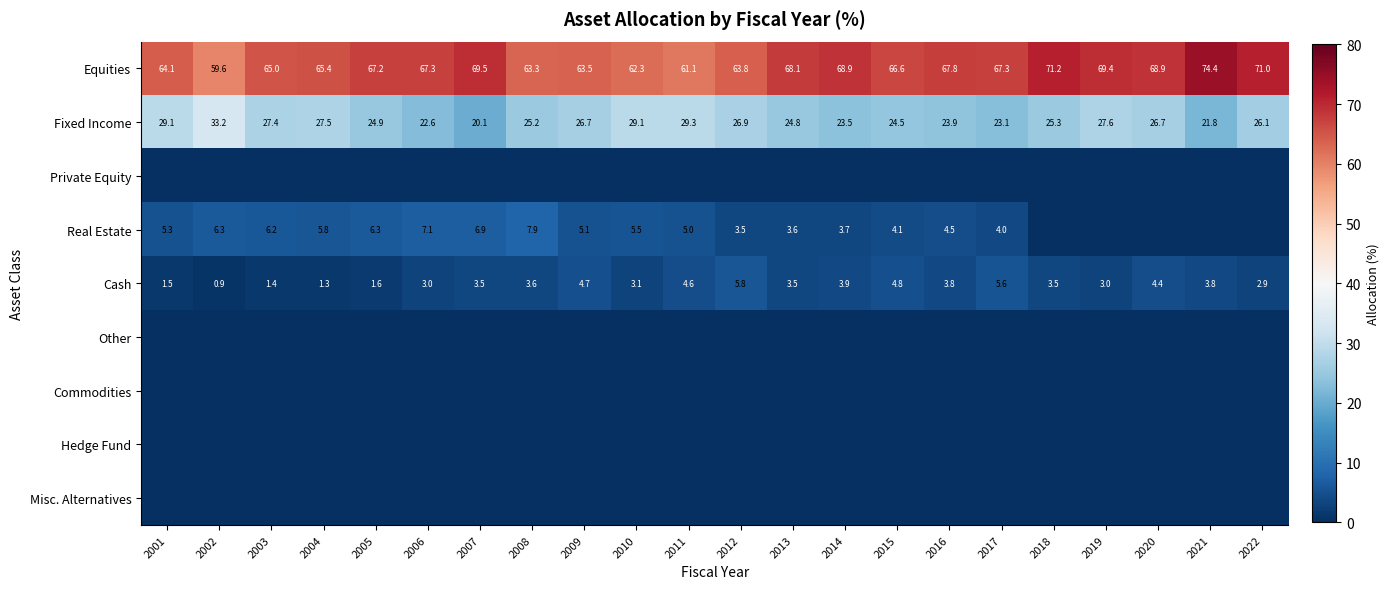

What is the highest value of the Equities series?

74.4